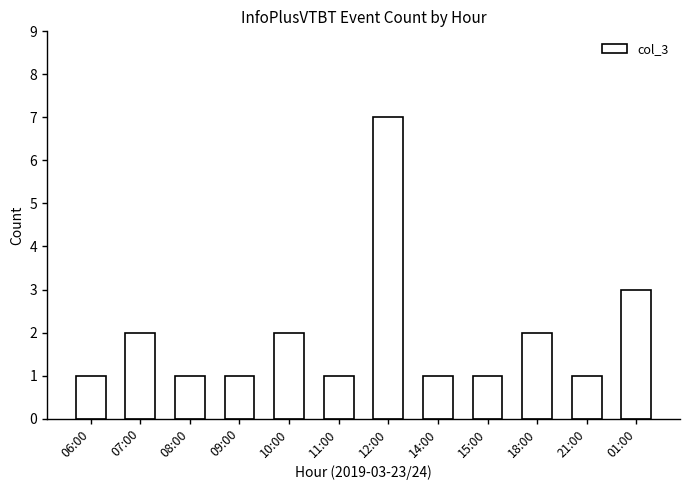

Count the number of data series in this chart.

1